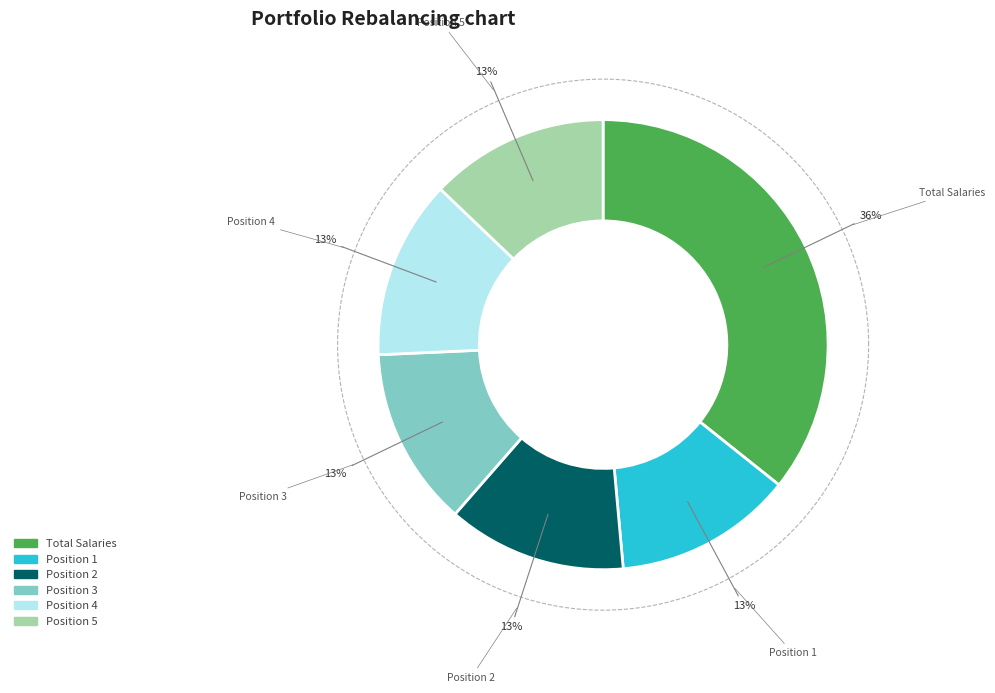

Is it true that Position 4 is 13% of the pie?

True